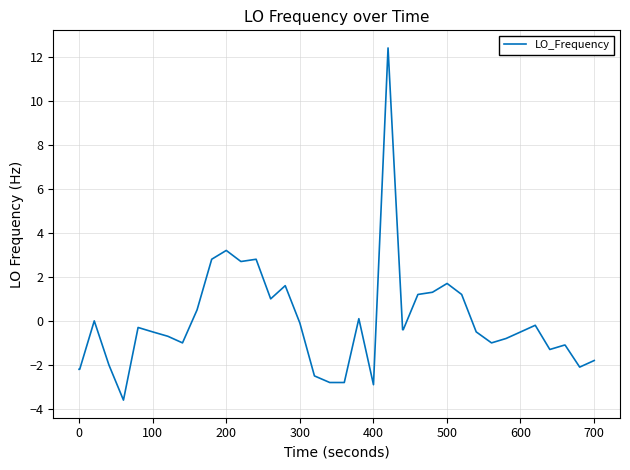

What is the greatest value displayed?

12.4